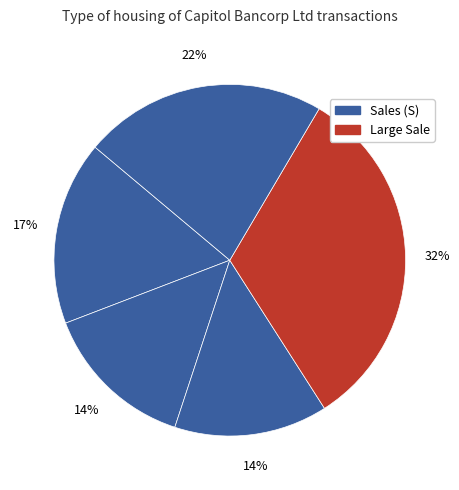

How many slices are in this pie chart?

5